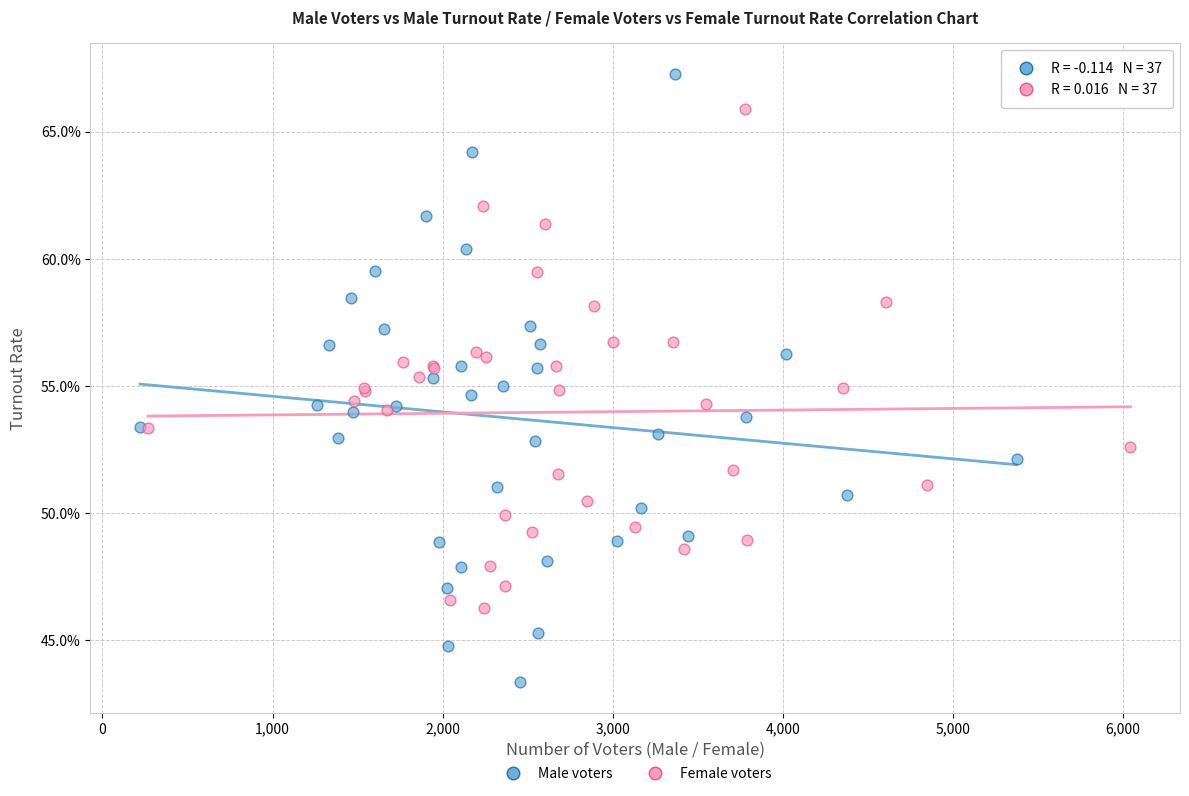

Which series has the widest spread of Y values?

Male voters